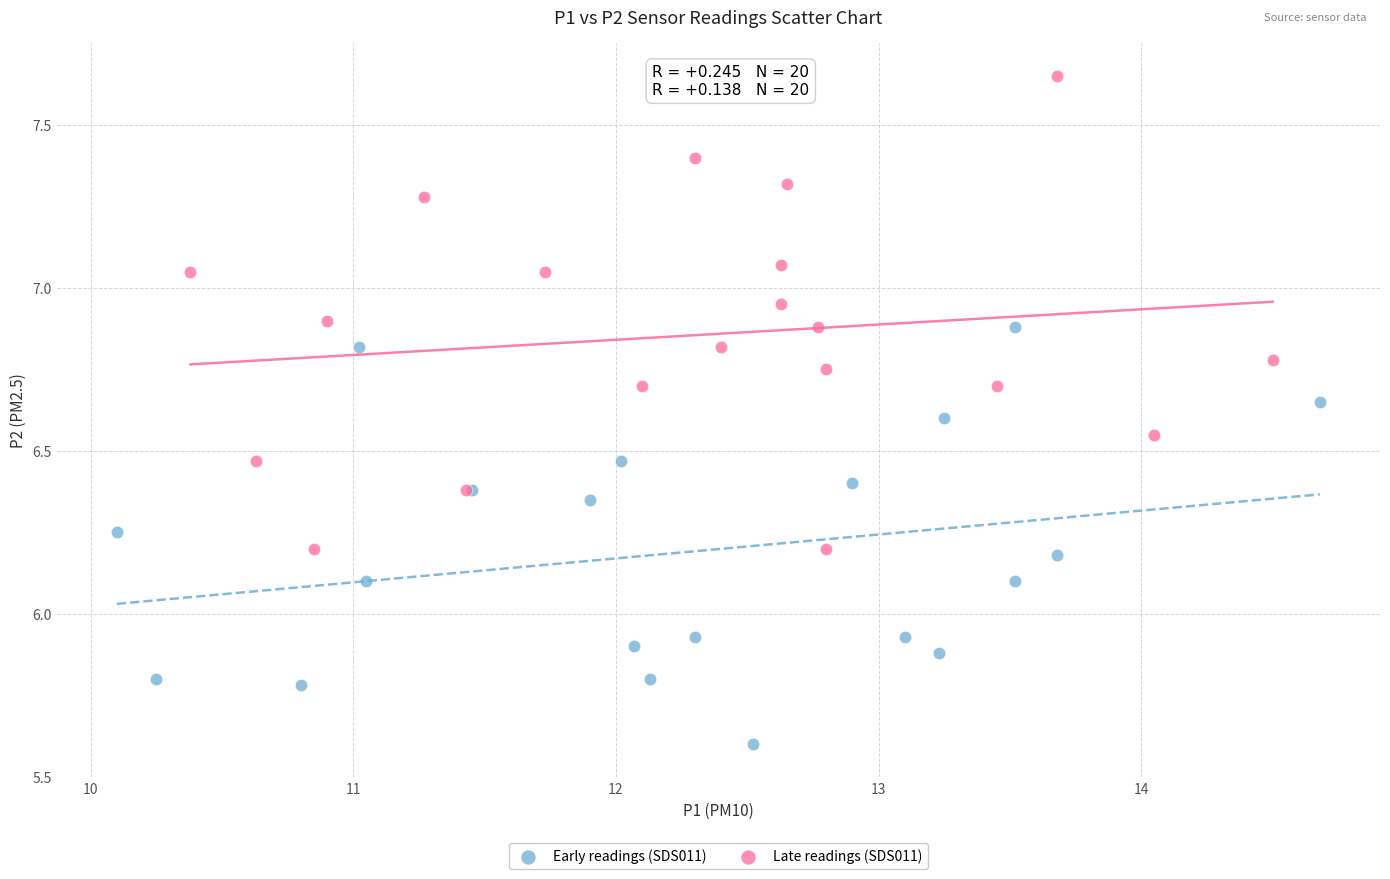

Which series reaches the maximum Y coordinate?

Late readings (SDS011)